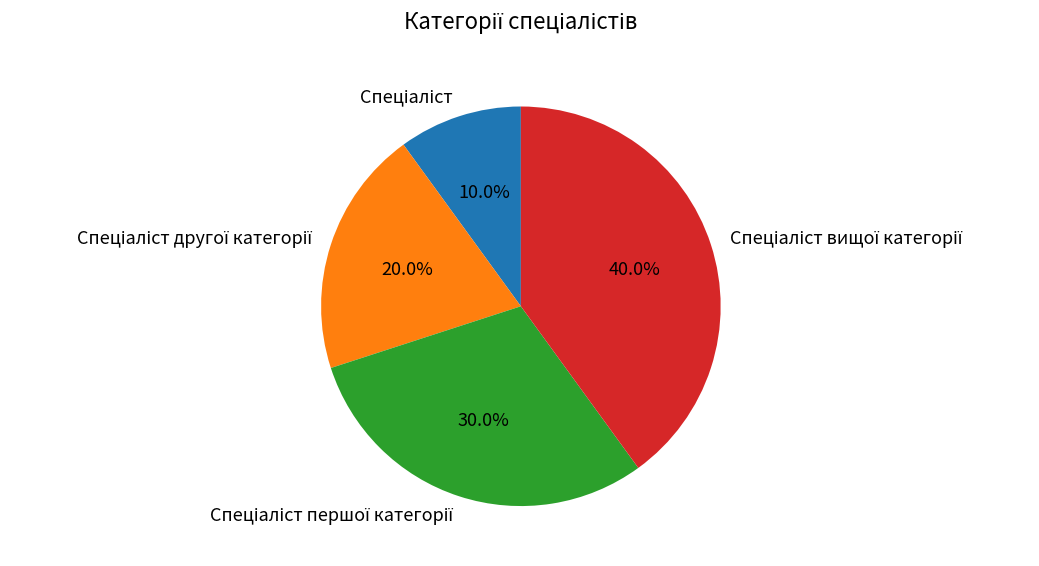

Is there a majority slice in this chart?

No